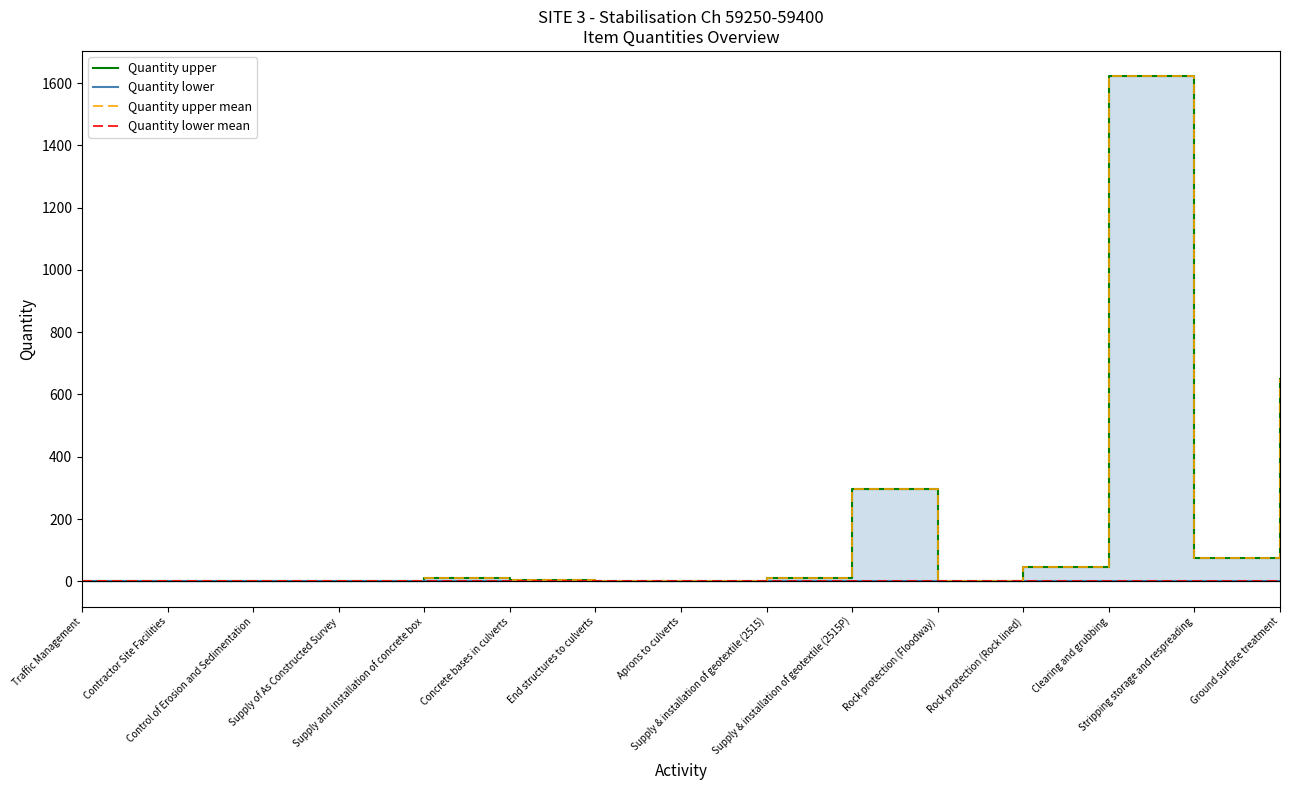

What are all the series names shown in the legend?

Quantity upper, Quantity lower, Quantity upper mean, Quantity lower mean